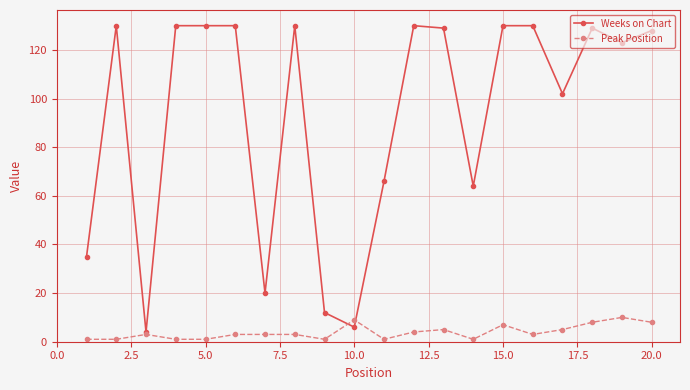

How many series are shown in this chart?

2